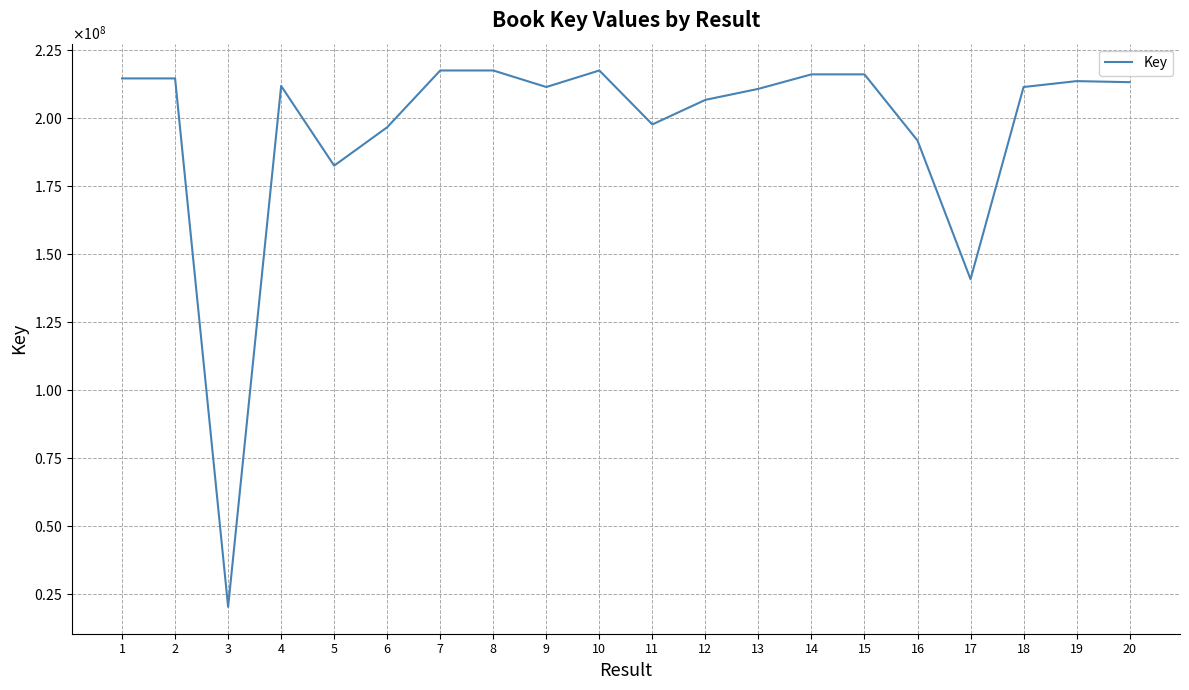

What is the value of the 2nd point from the left?

214484057